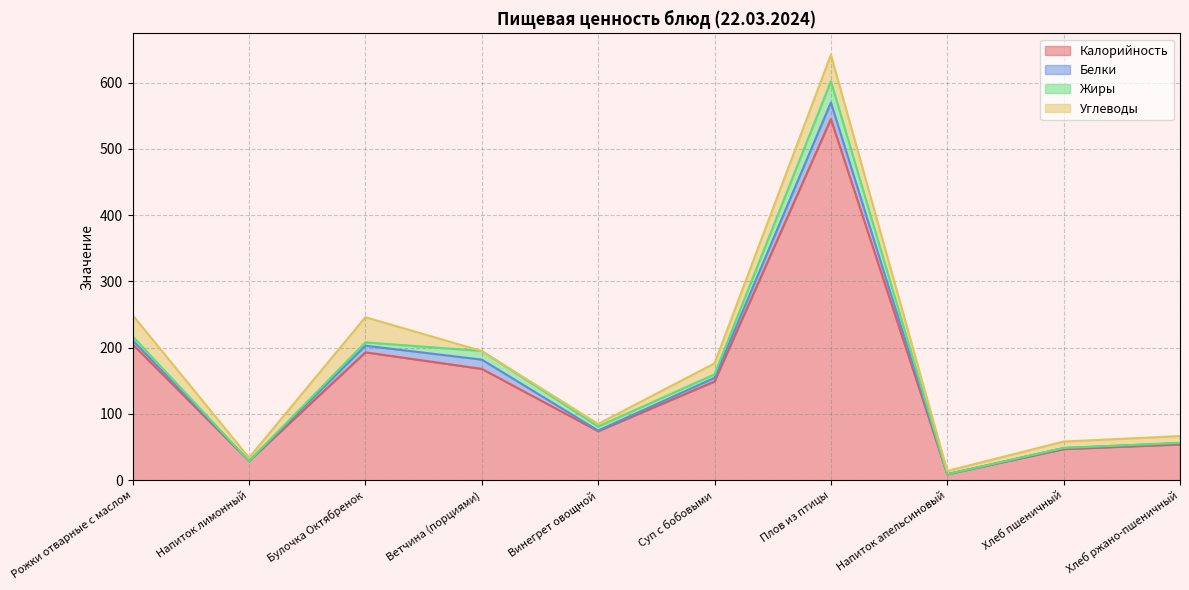

Which series has the largest total across all categories?

Калорийность